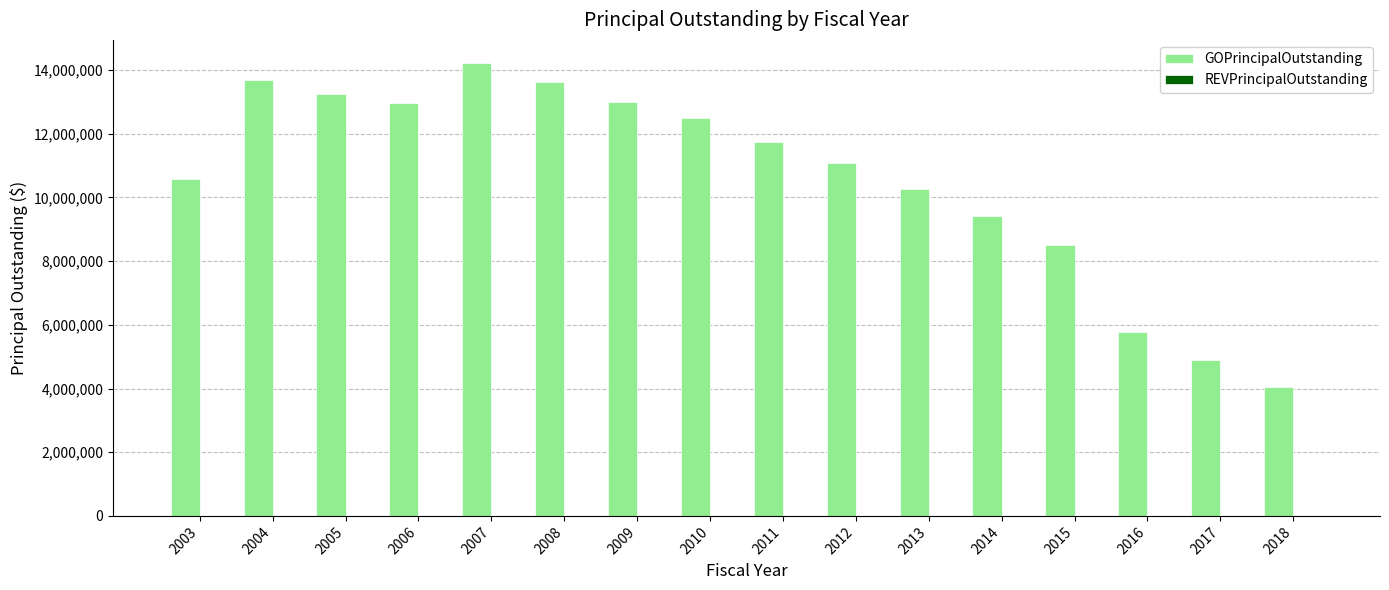

Which has a higher value, 2017 or 2010?

2010